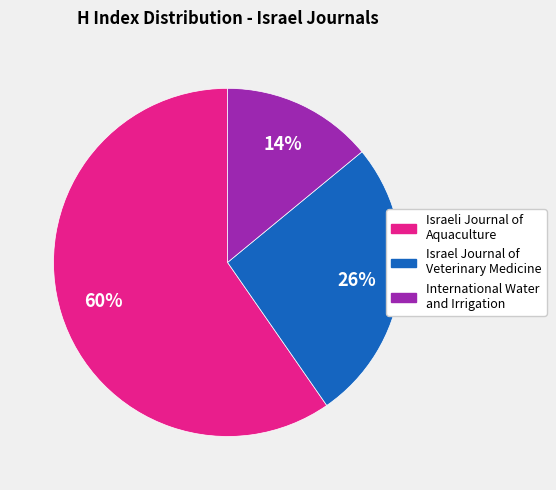

To the nearest percent, what is the combined percentage of Israel Journal of Veterinary Medicine and Israeli Journal of Aquaculture?

86%